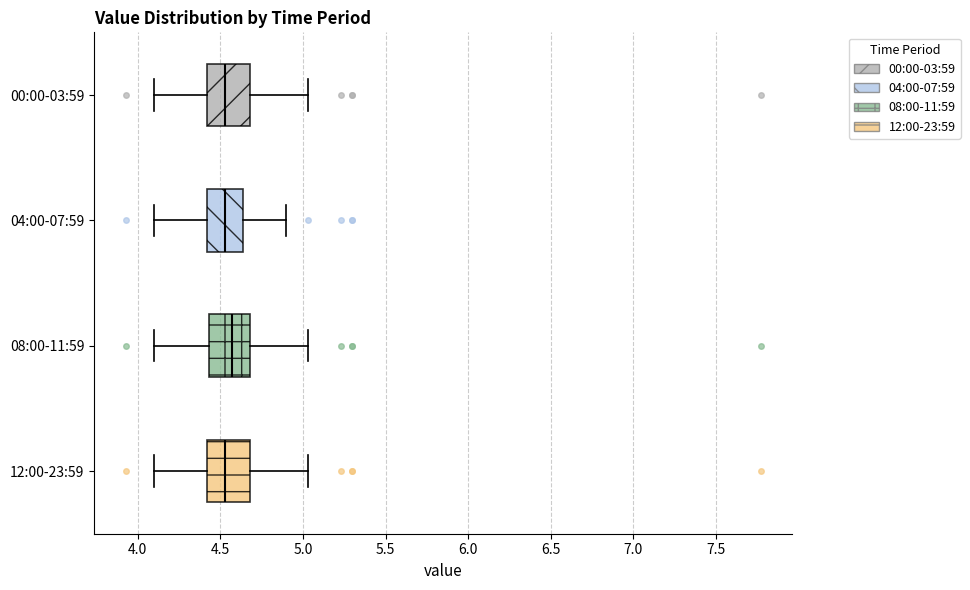

Where is the right edge of the box for 00:00-03:59 on the x-axis? The values are not printed on the chart, so give them approximately, as read against the axis.

4.70